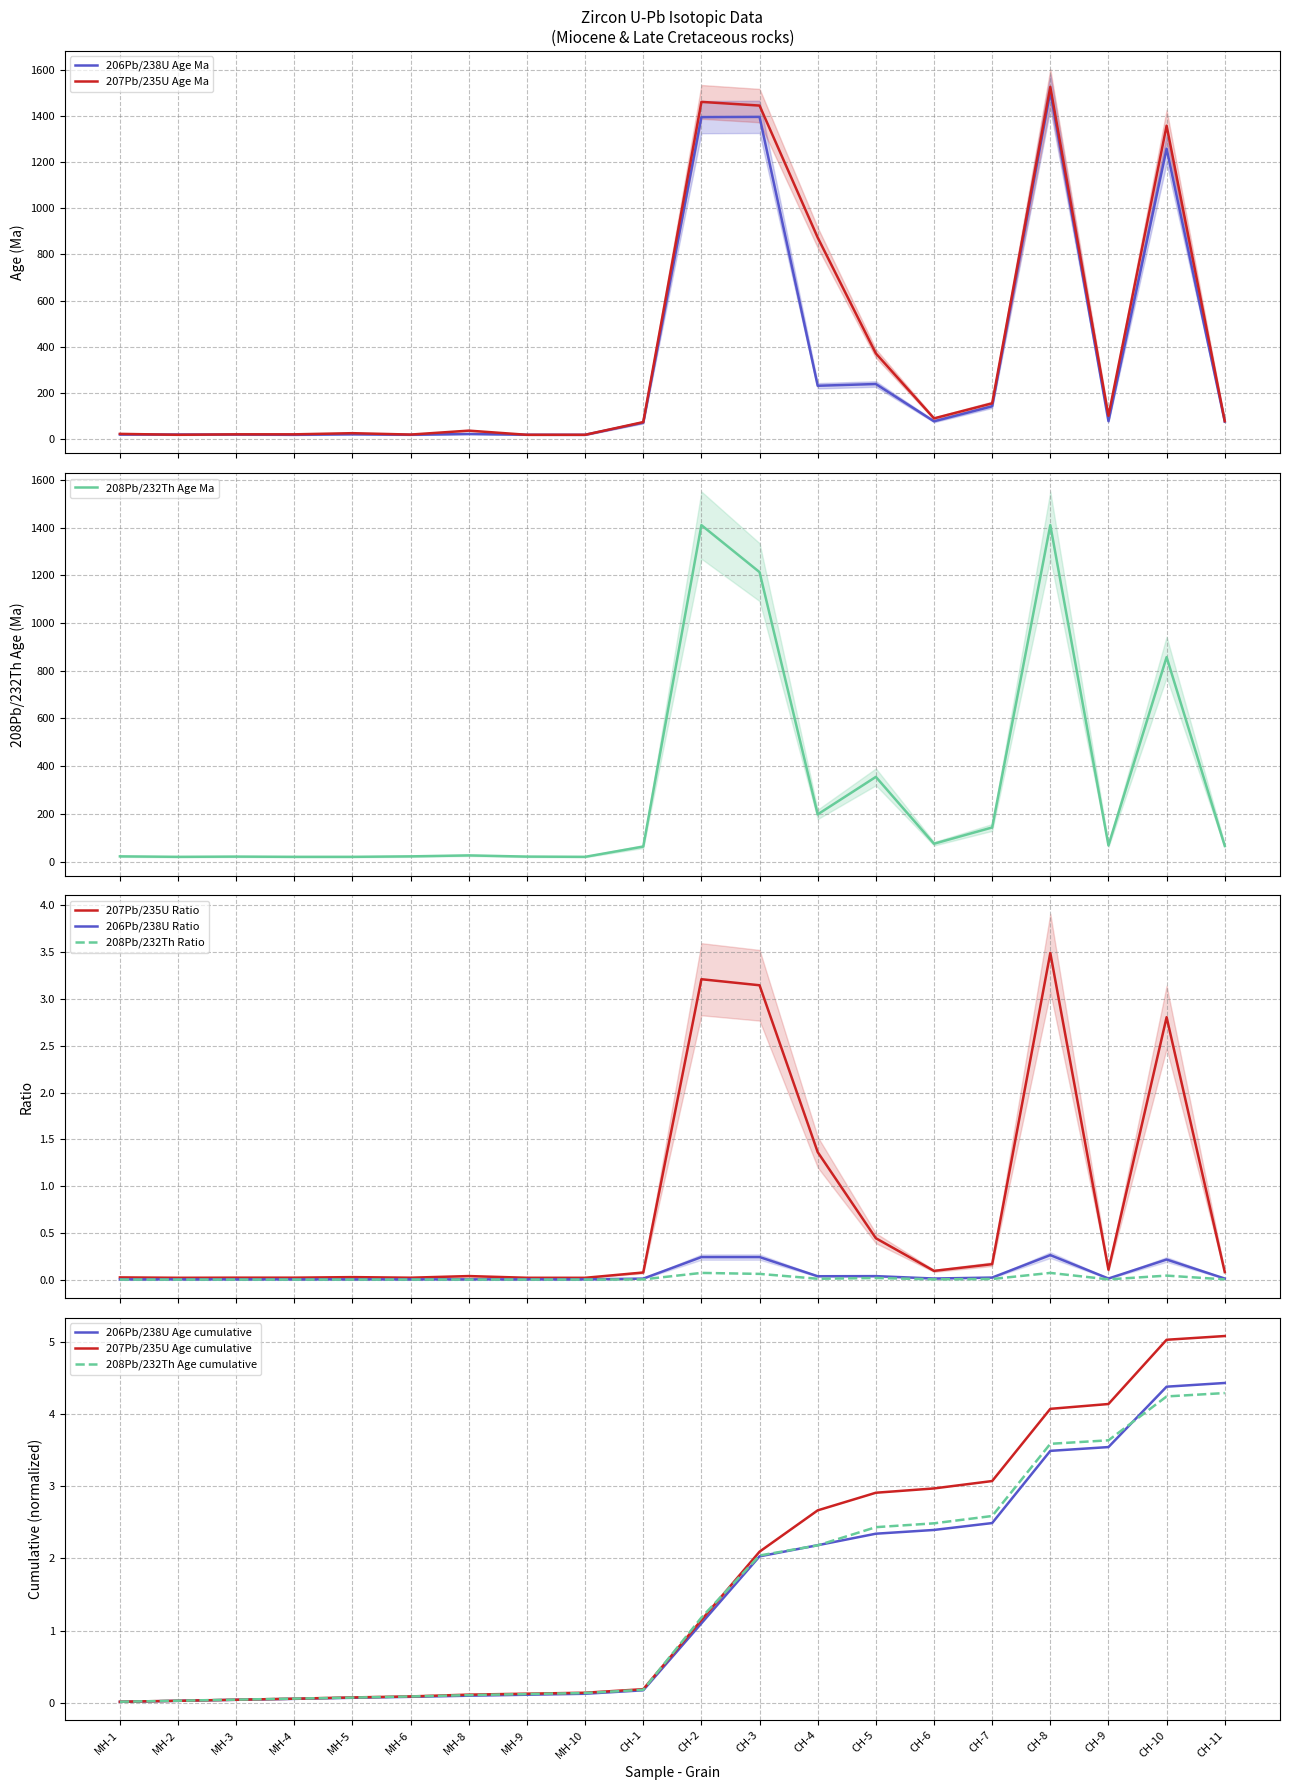

True or false: 208Pb/232Th Ratio and 206Pb/238U Age Ma intersect in this chart.

False